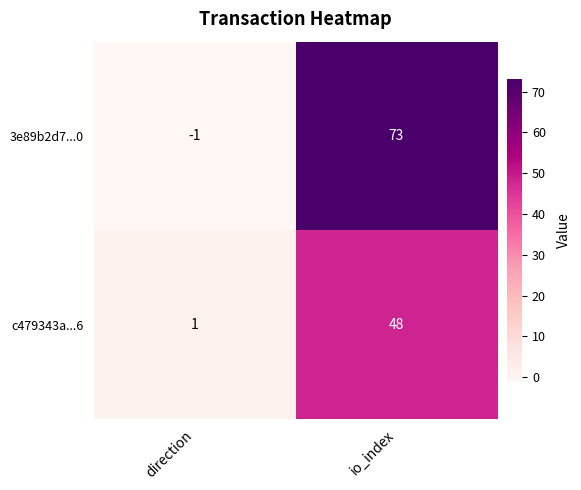

How many series are shown in this chart?

2